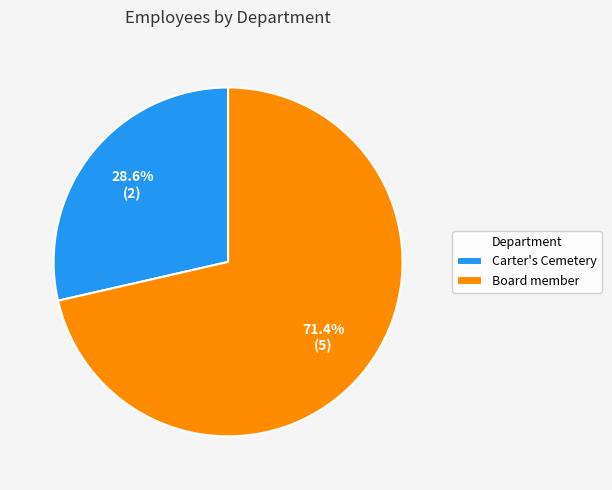

Does Board member account for over 50% of the chart?

Yes